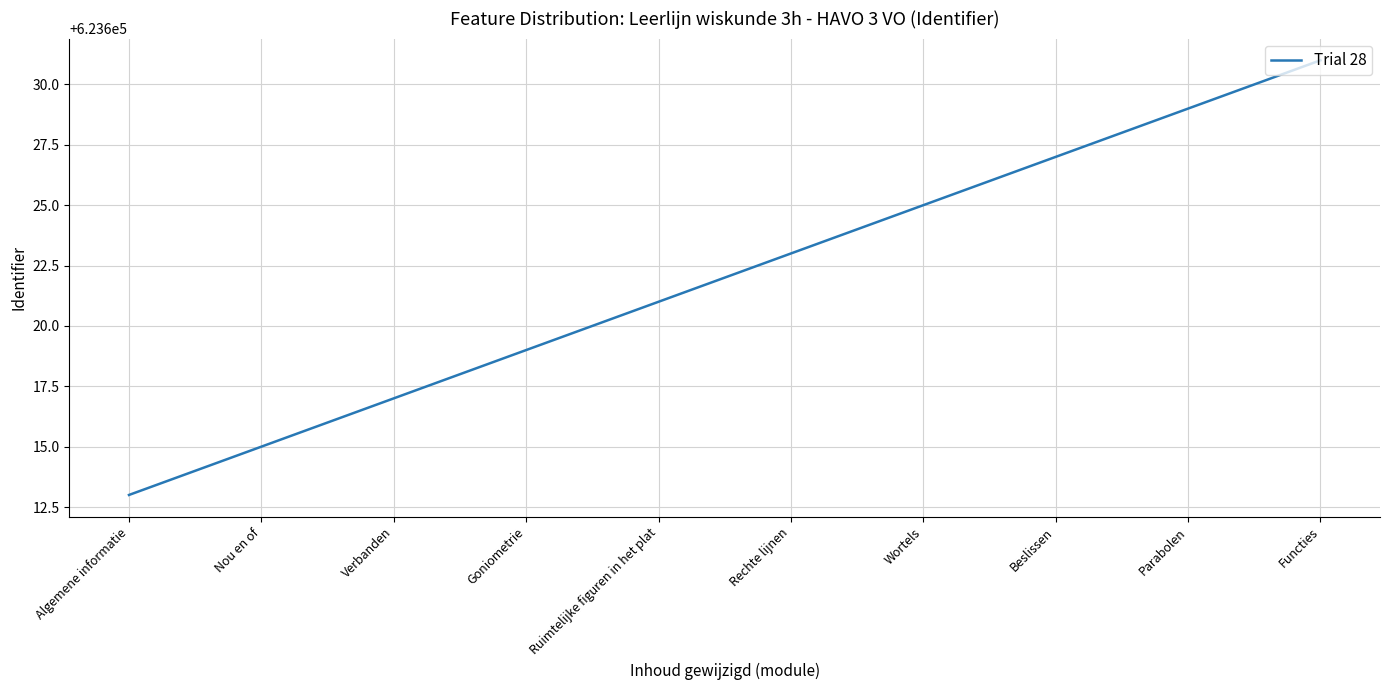

What is the change in value from Algemene informatie to Parabolen?

+16